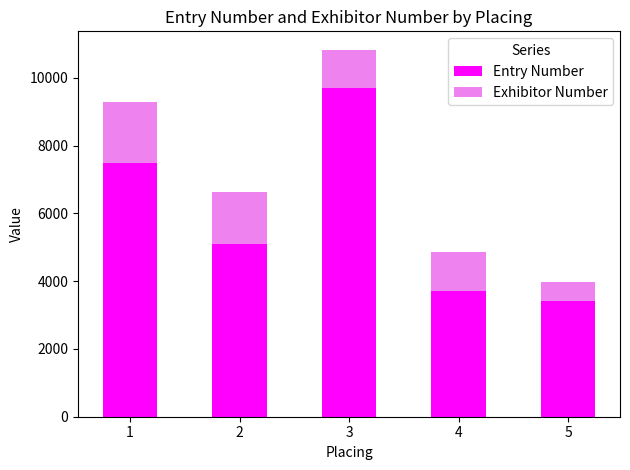

At which category is the sum across all series the highest?

3